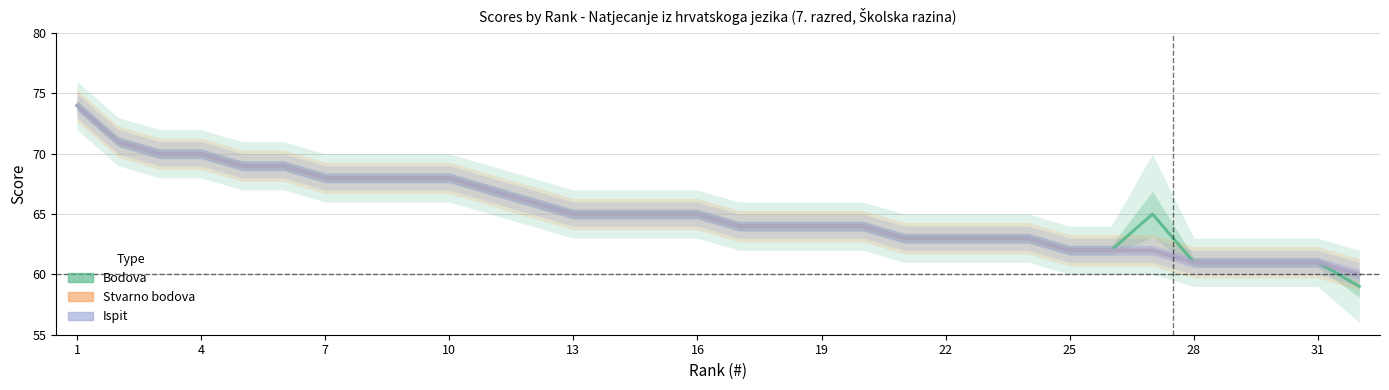

True or false: Bodova and Ispit cross at least once.

False